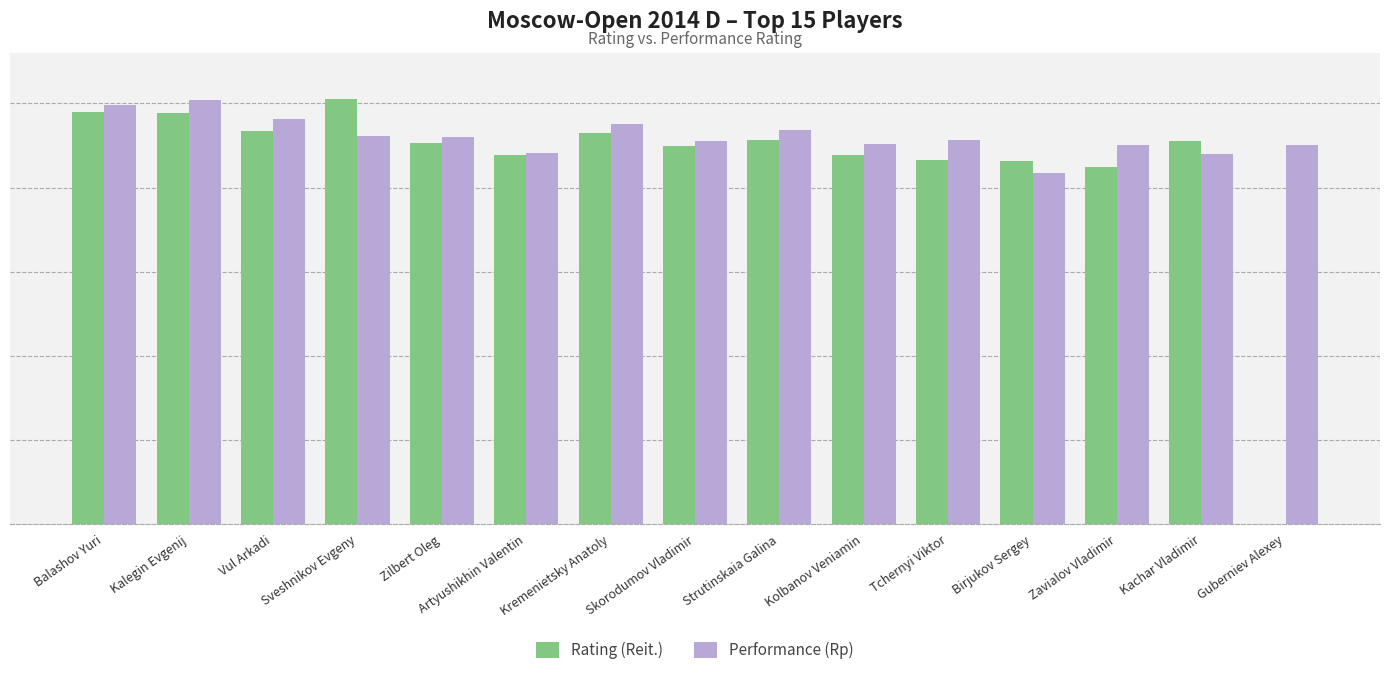

Are the bars horizontal?

No